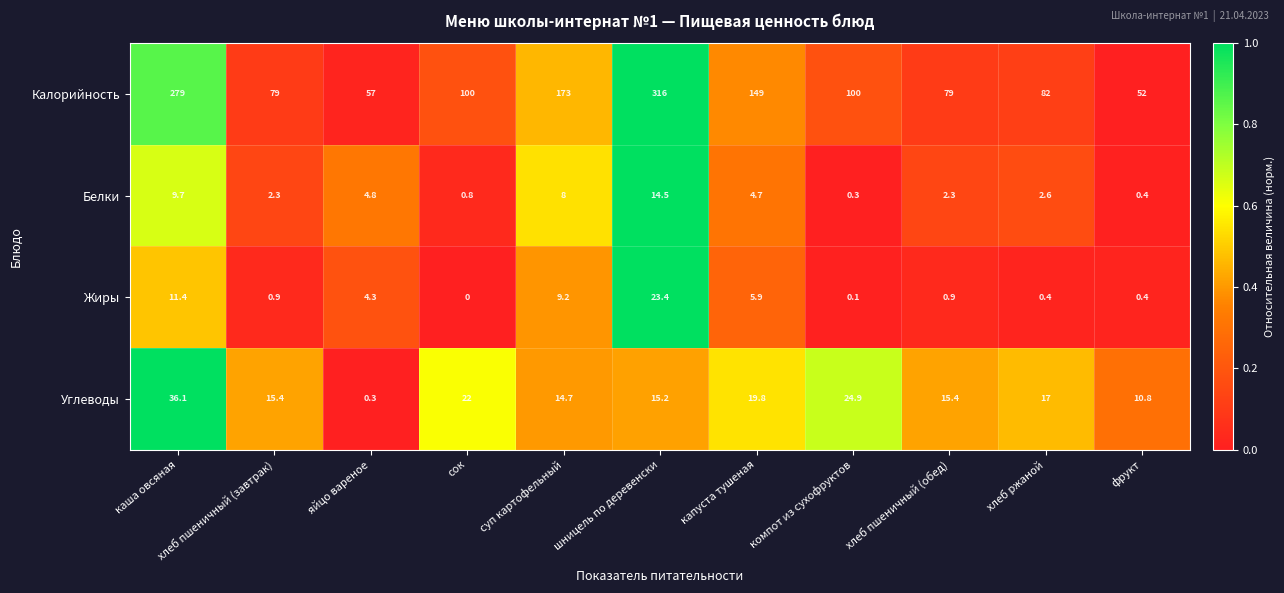

What is the average value of the Белки series?

4.6